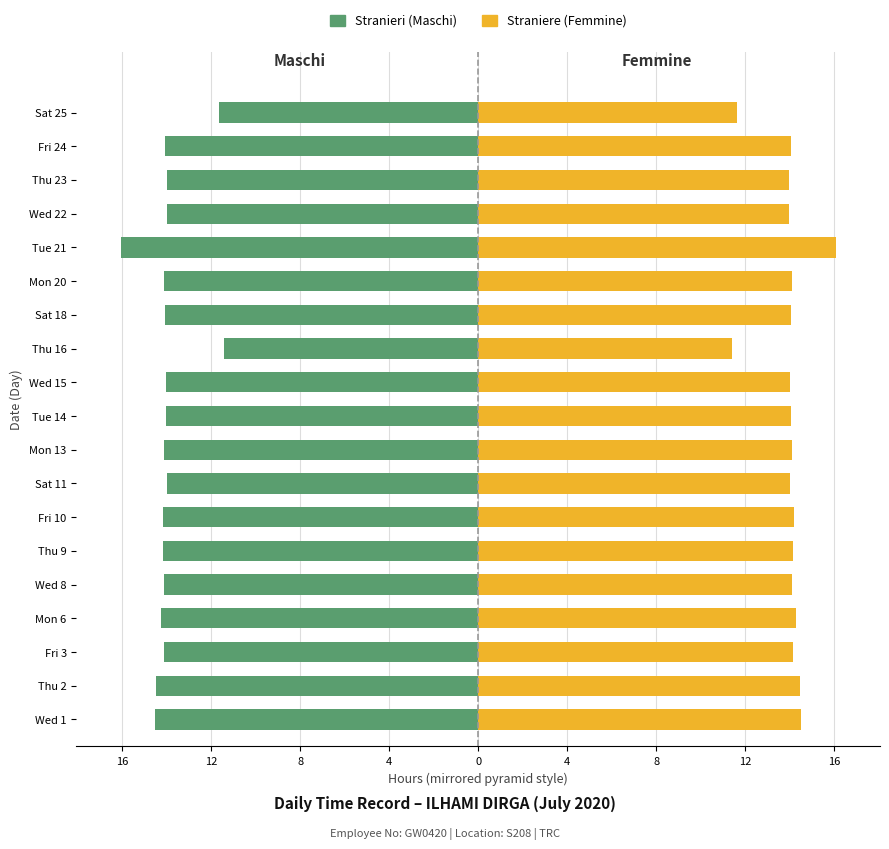

How many data points in Stranieri are above -14?

4